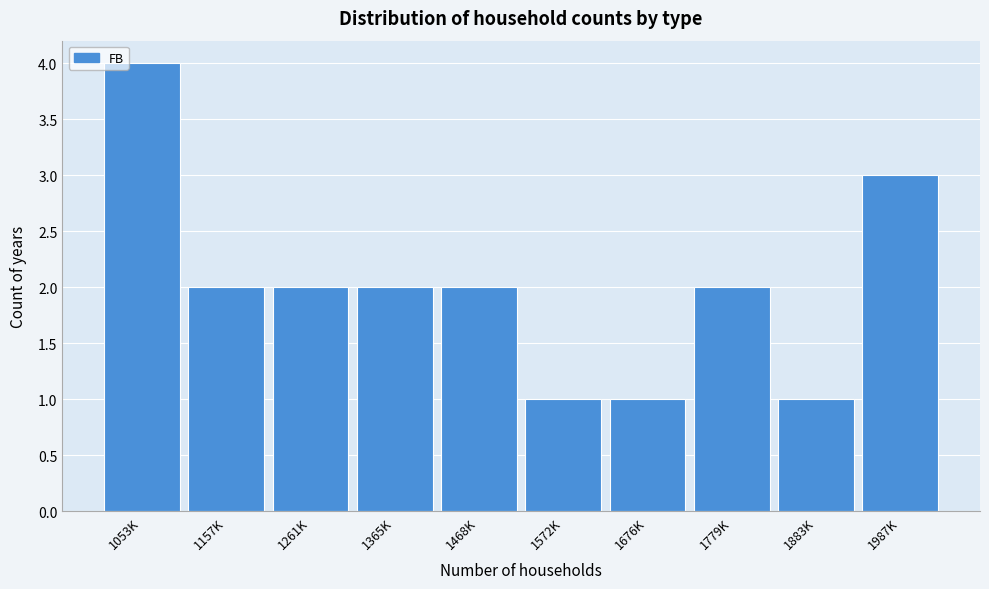

Reading right to left, list all the values displayed in this chart.

3	1	2	1	1	2	2	2	2	4